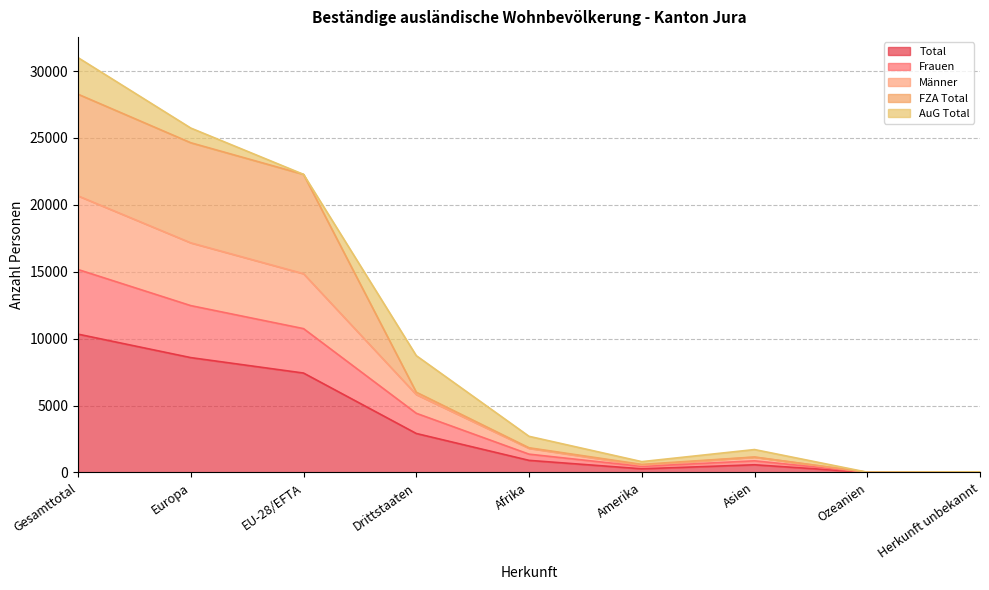

At which label does Total reach its peak?

Gesamttotal